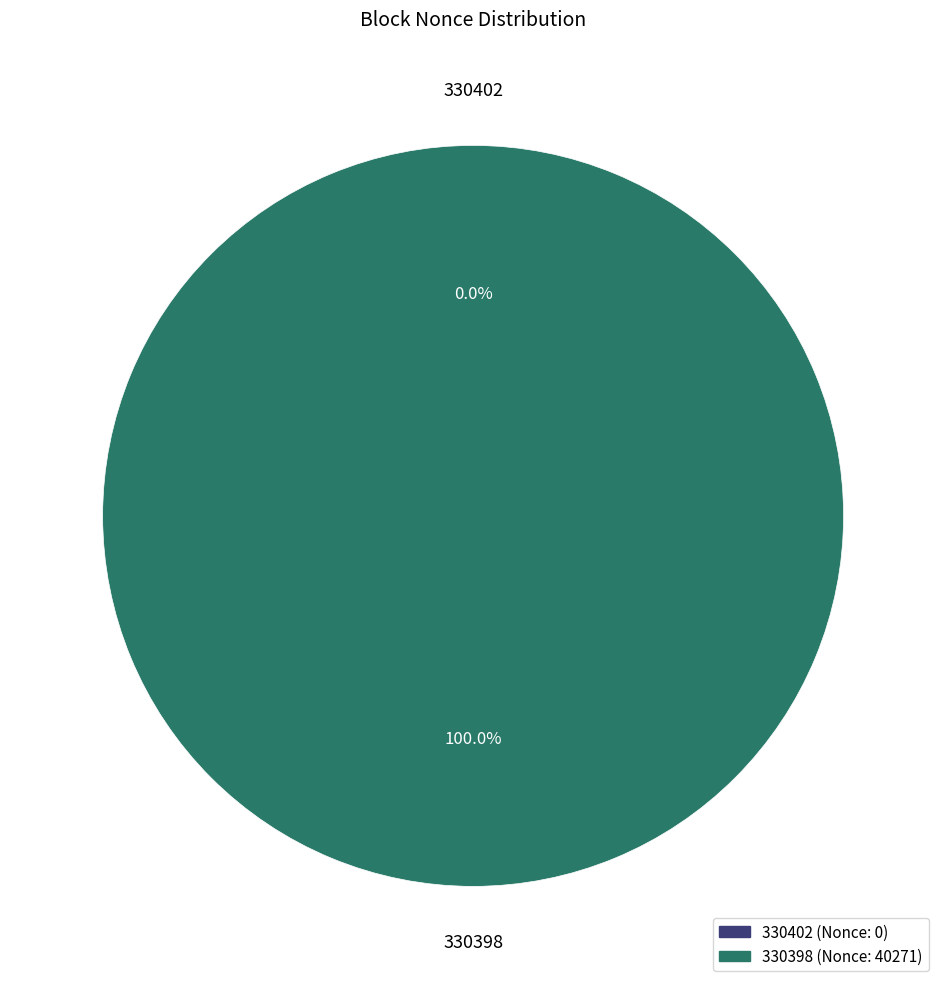

What is the smallest slice in the pie chart?

330402